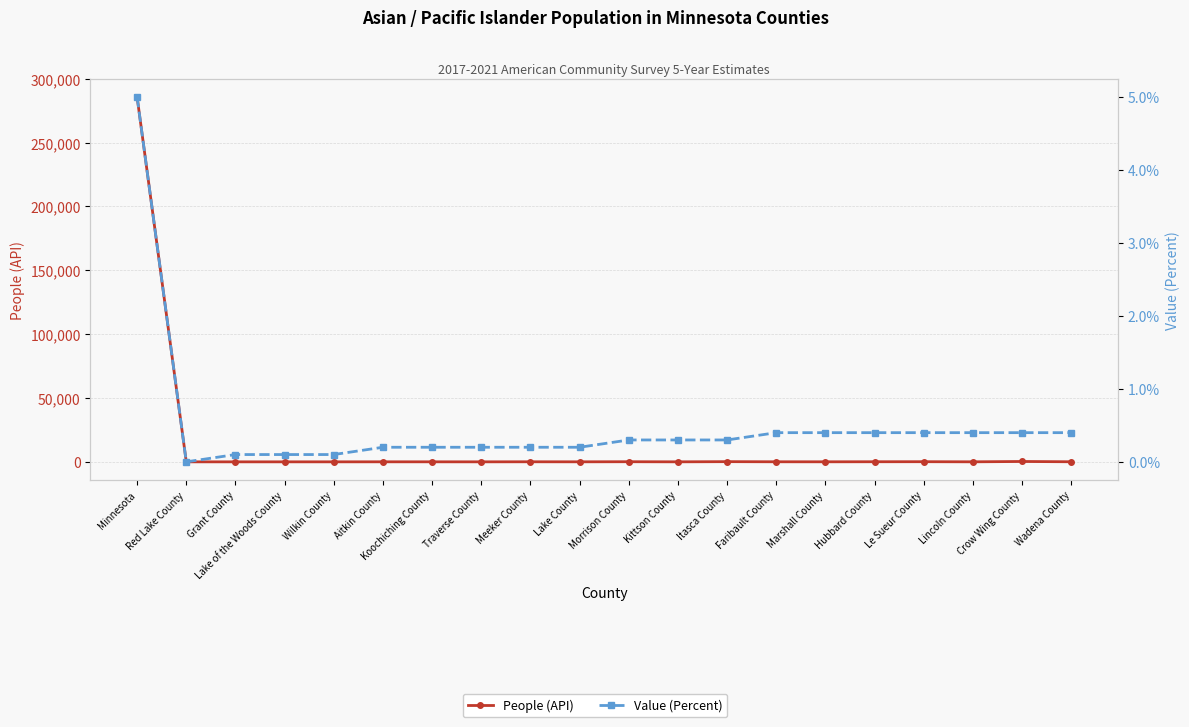

Rank the series by their maximum value, from highest to lowest.

People (API), Value (Percent)